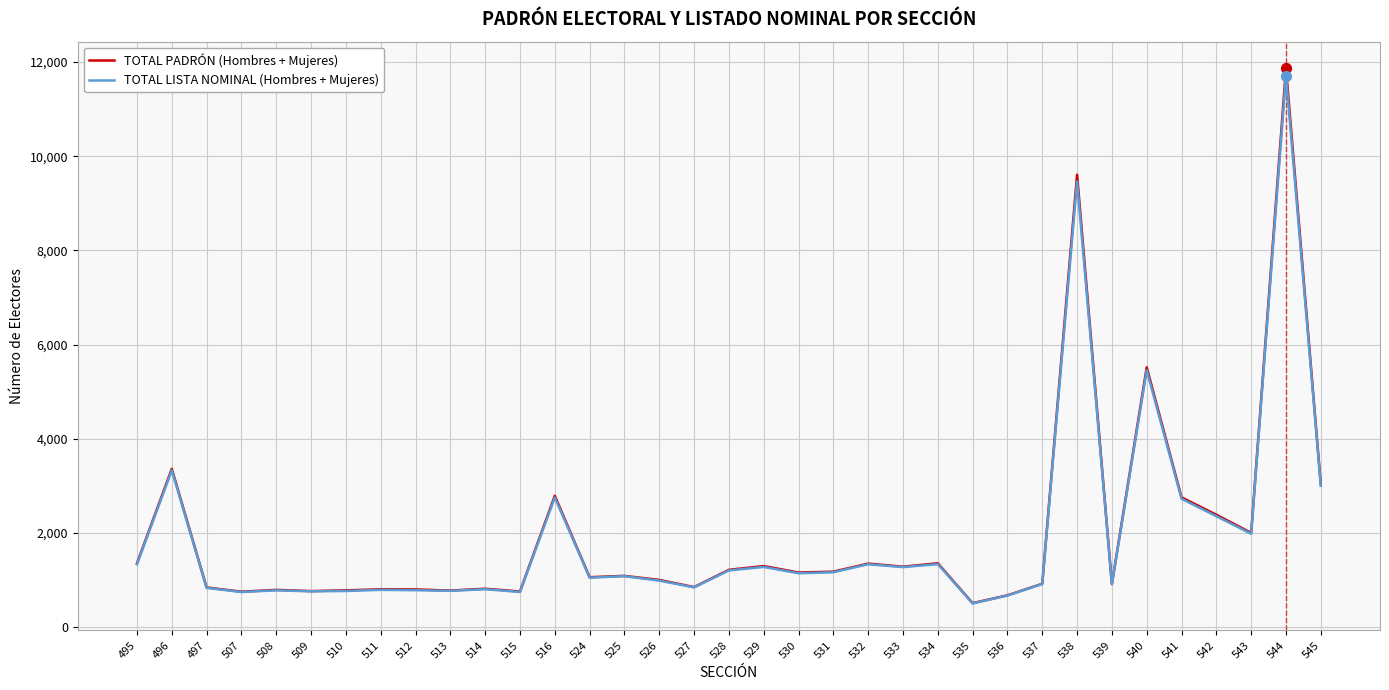

At how many categories does at least one series exceed 9795?

1